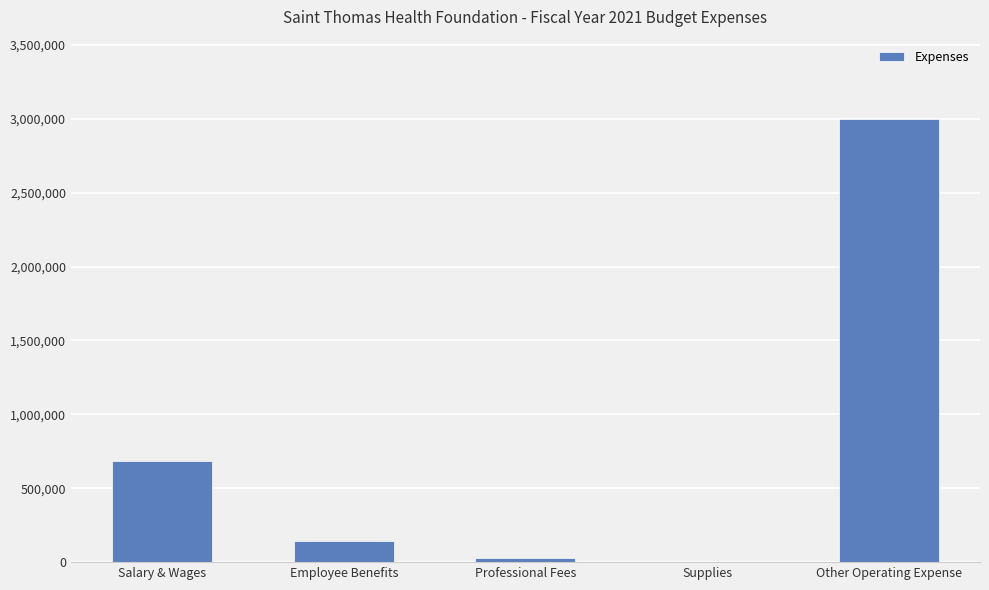

Reading left to right, transcribe all the data shown in this chart.

681895.3	141049.8	28580.4	2500.4	2995873.9